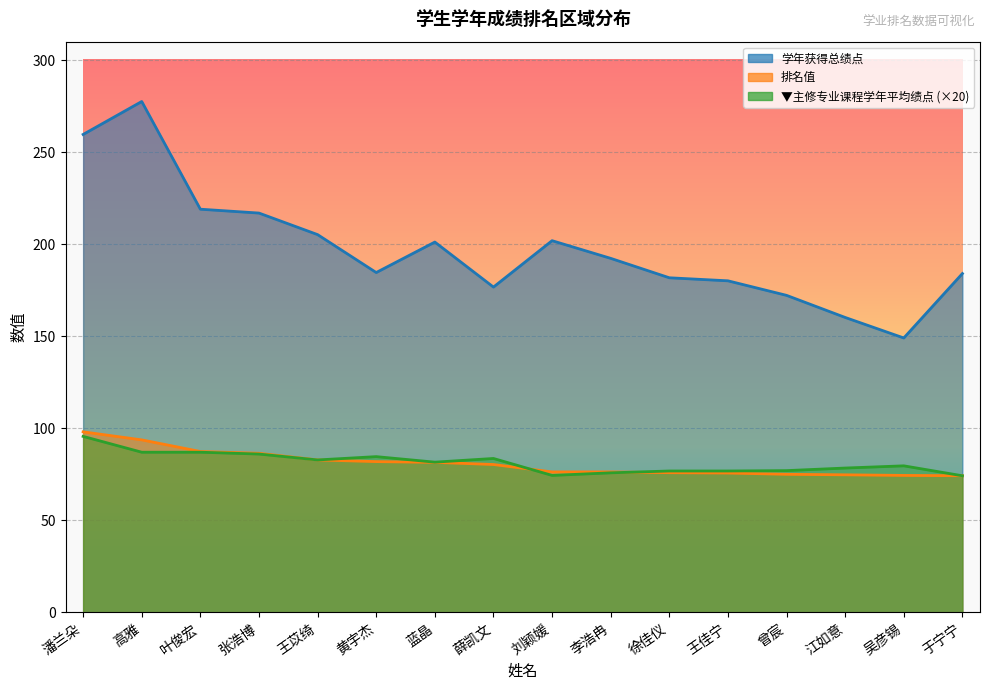

Which series has the largest range (max minus min)?

学年获得总绩点